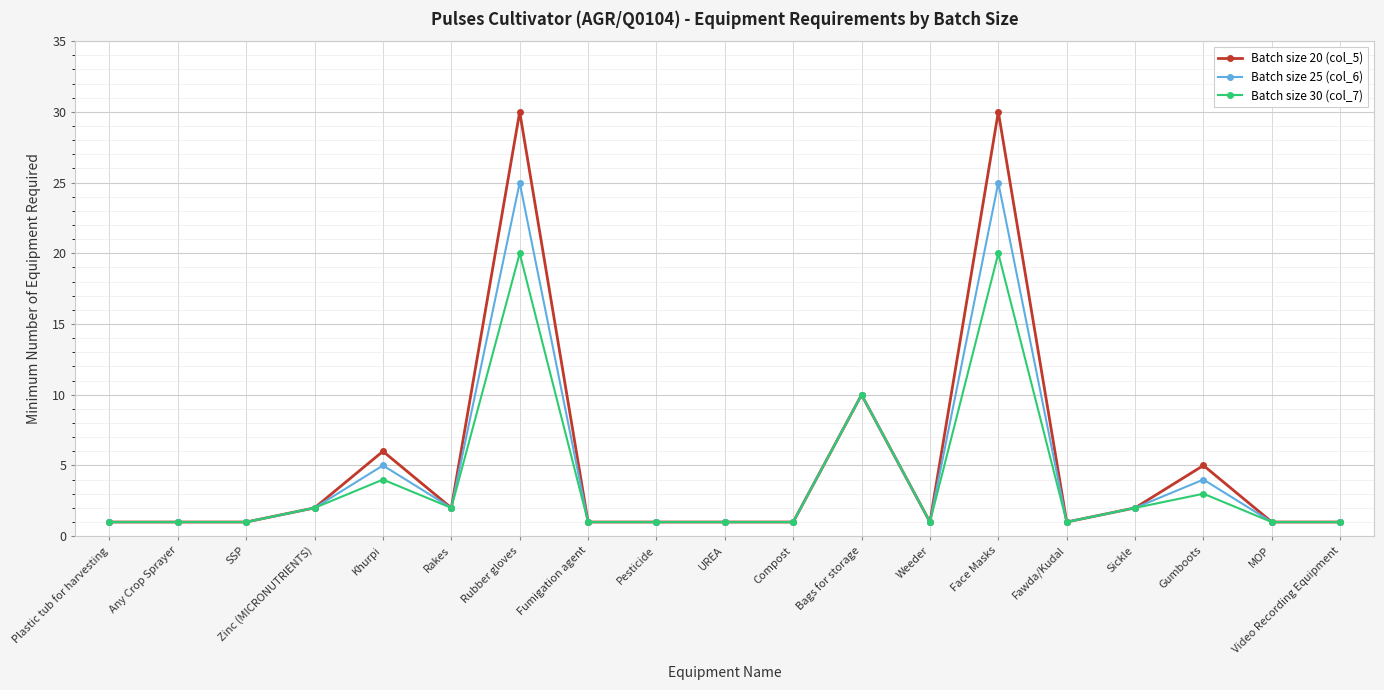

Rank the series by their maximum value, from highest to lowest.

Batch size 20 (col_5), Batch size 25 (col_6), Batch size 30 (col_7)